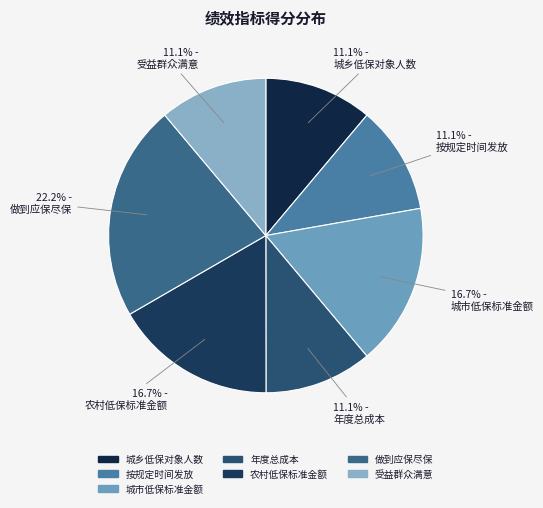

Is it true that 受益群众满意 is 20% of the pie?

False